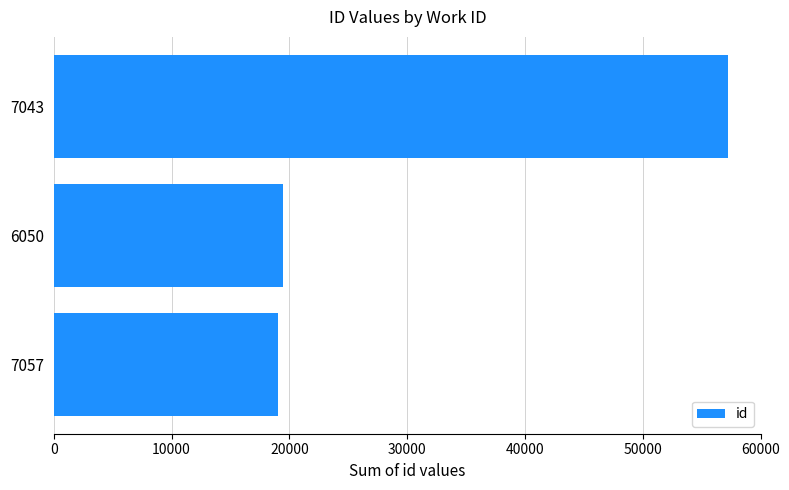

What is the ratio of the value at 7057 to the value at 7043?

0.3